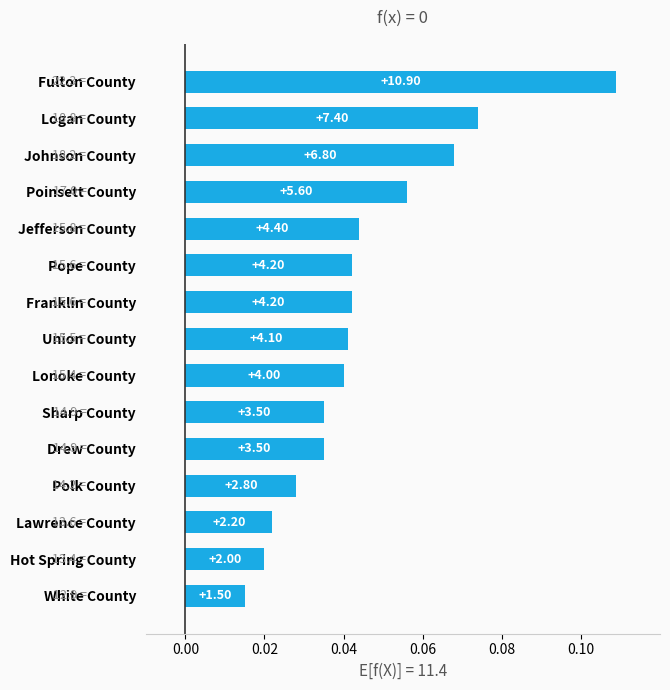

At which category does the chart reach its minimum across all series?

White County